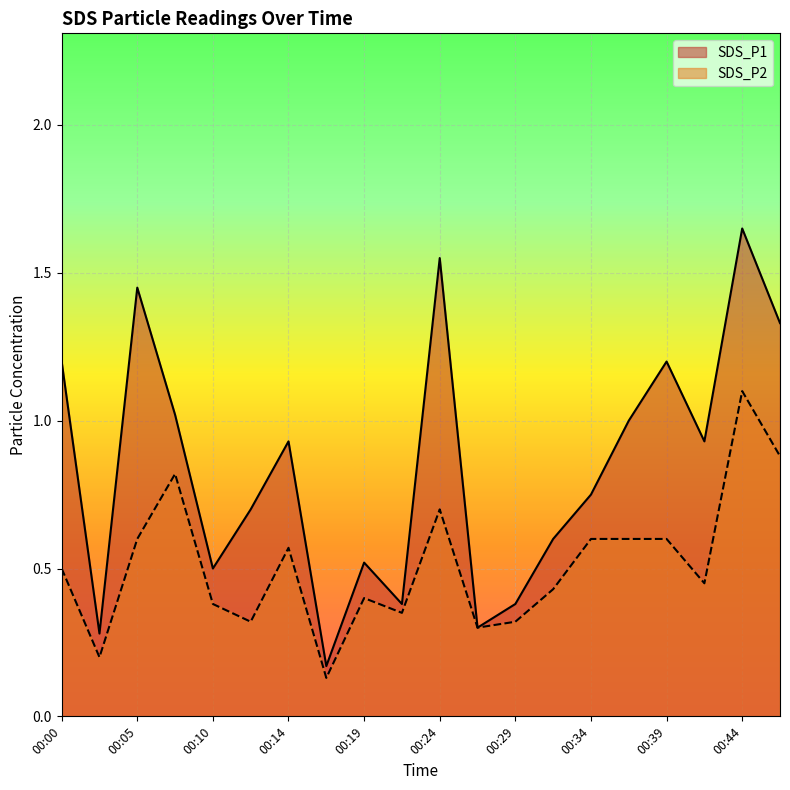

How many lines are shown in the chart?

2